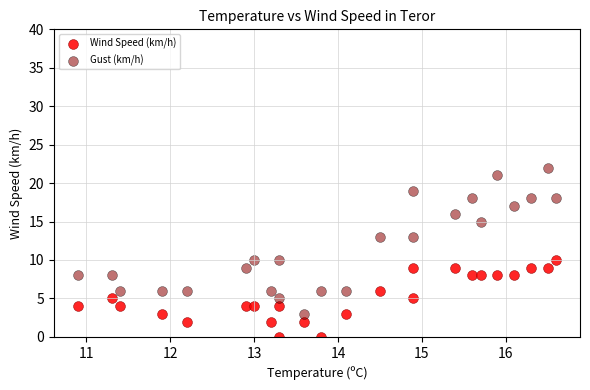

Which series contains the lowest Y value?

Wind Speed (km/h)